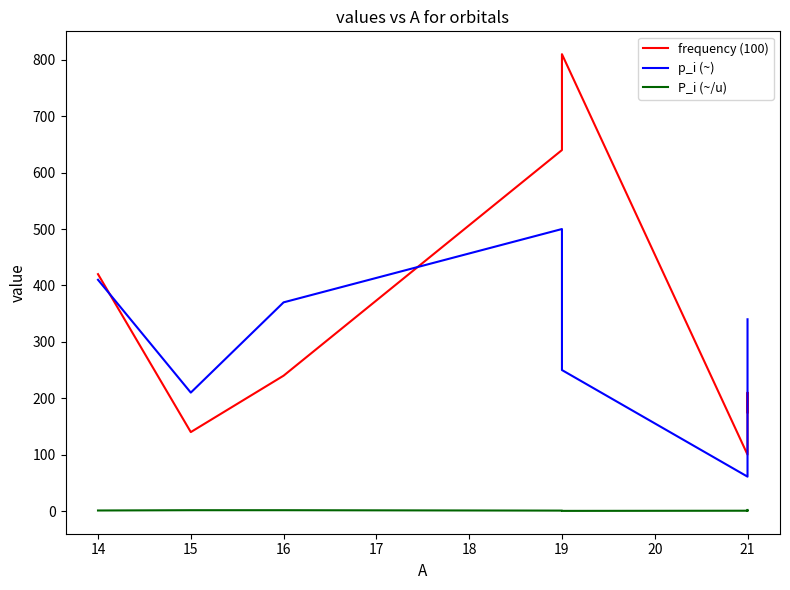

At how many categories does at least one series exceed 2?

8